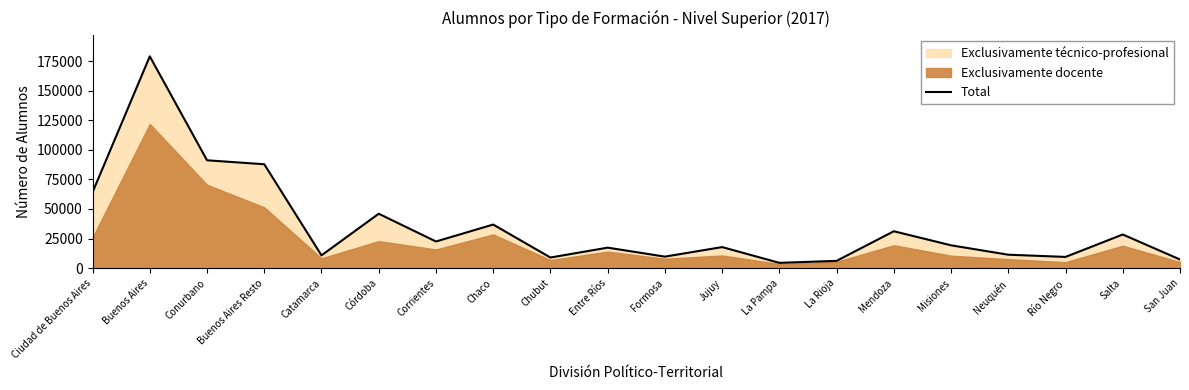

What is the label of the 5th point from the right?

Misiones